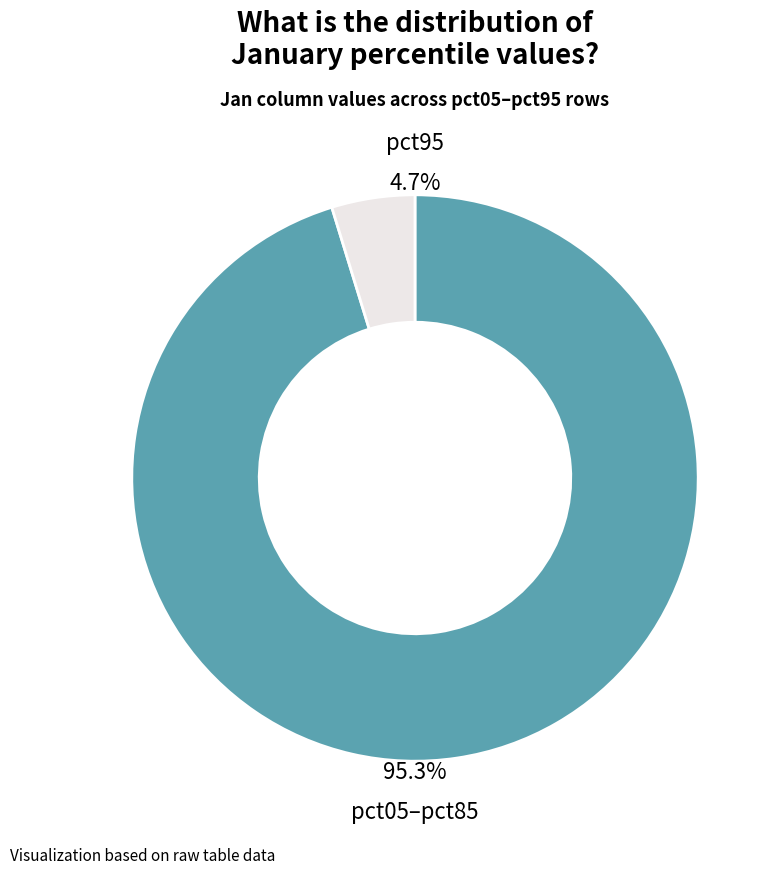

Does pct05 account for over 50% of the chart?

No